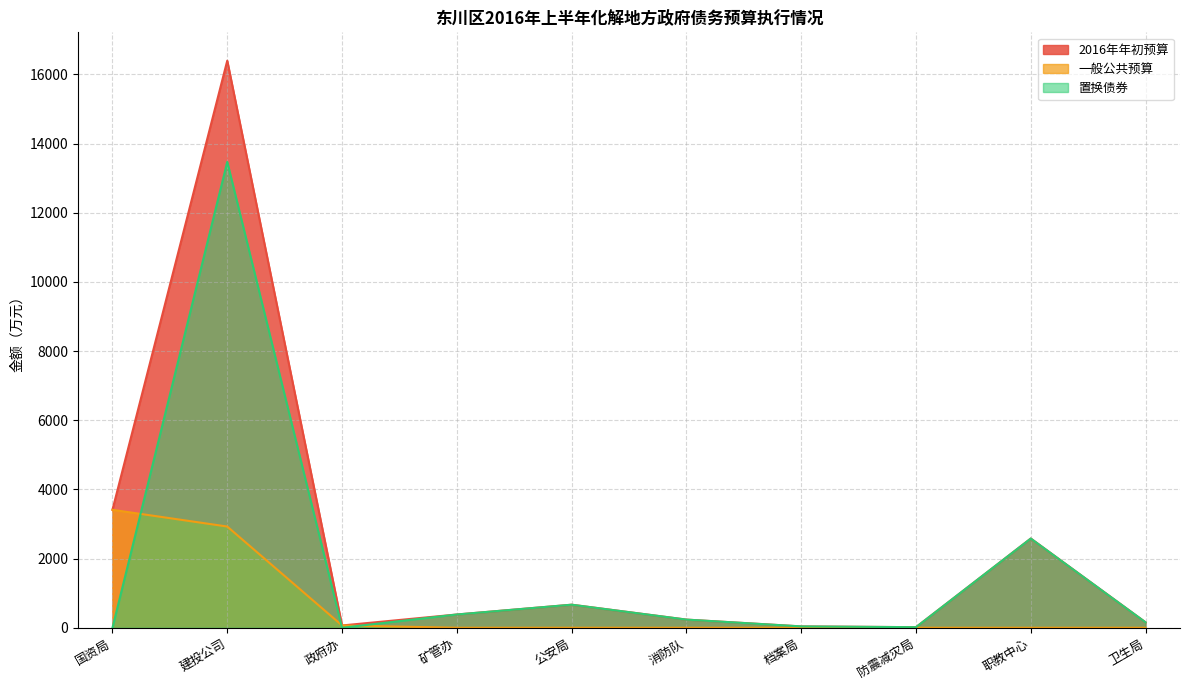

List the labels in order of 一般公共预算 value, smallest first.

矿管办, 公安局, 消防队, 档案局, 防震减灾局, 职教中心, 卫生局, 政府办, 建投公司, 国资局